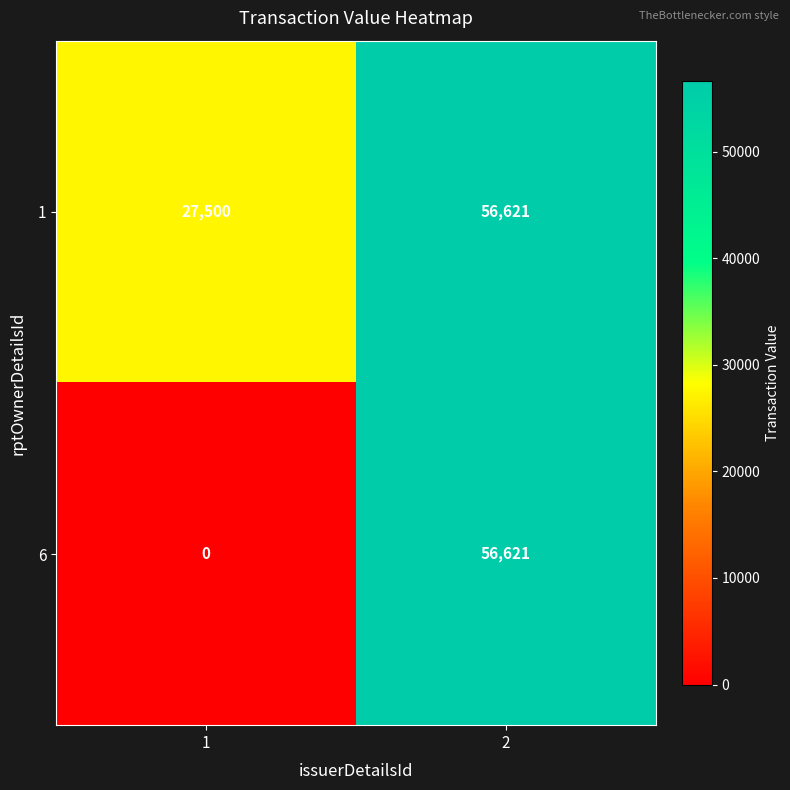

Reading left to right, list all the values displayed in this chart.

1: 1=27500	2=56621
6: 1=0	2=56621